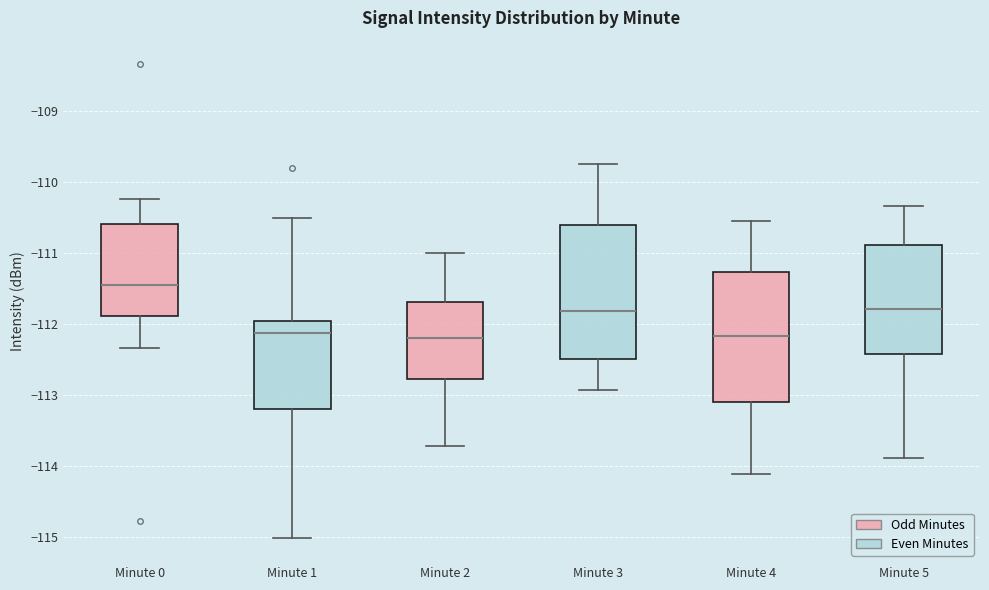

Reading left to right, read every box against the y-axis: the position of its median line, the range the box covers, and the ends of its whiskers. The values are not printed on the chart, so give them approximately, as read against the axis.

Minute 0: median -111.5, box -111.9 to -110.6, whiskers -112.3 to -110.2
Minute 1: median -112.1, box -113.2 to -112.0, whiskers -115.0 to -110.5
Minute 2: median -112.2, box -112.8 to -111.7, whiskers -113.7 to -111.0
Minute 3: median -111.8, box -112.5 to -110.6, whiskers -112.9 to -109.7
Minute 4: median -112.2, box -113.1 to -111.3, whiskers -114.1 to -110.5
Minute 5: median -111.8, box -112.4 to -110.9, whiskers -113.9 to -110.3